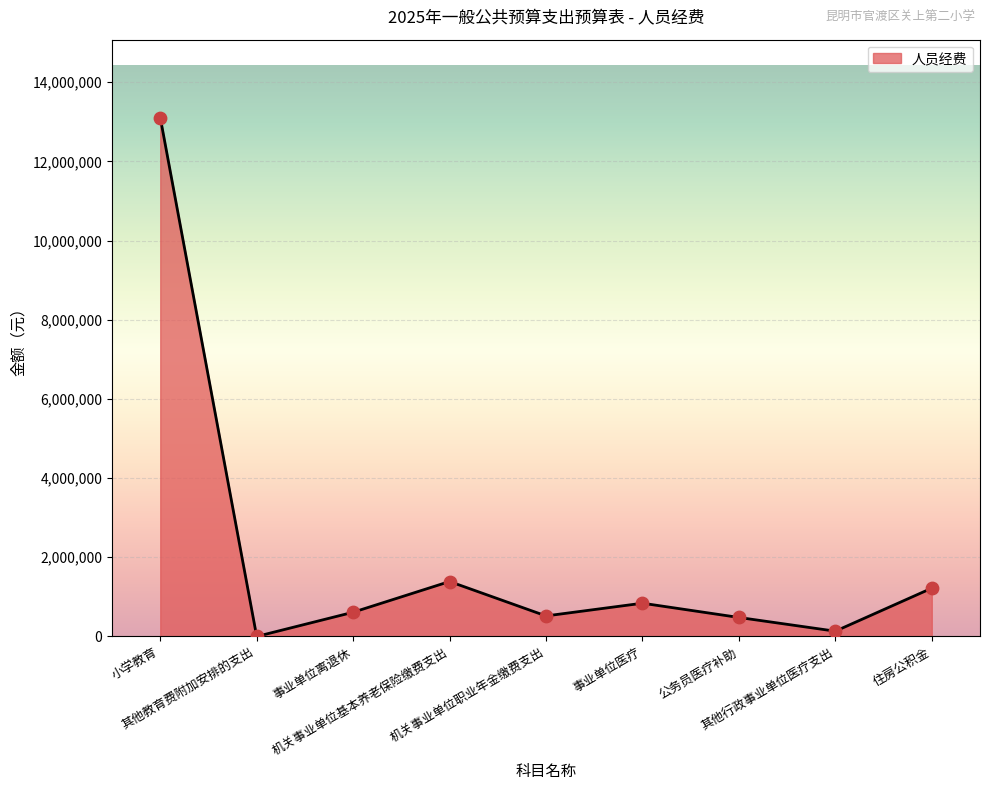

Approximately how many times larger is the value at 住房公积金 compared to 其他行政事业单位医疗支出?

9.1